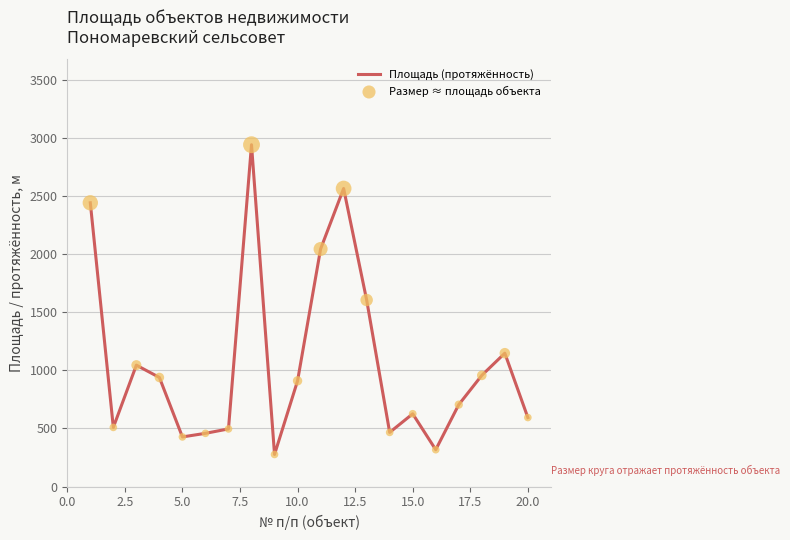

What is the maximum value shown in the chart?

2943